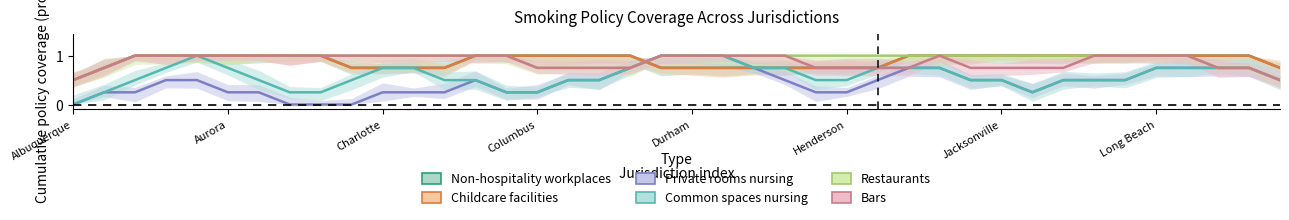

What is the total value across all series at 16?

4.5